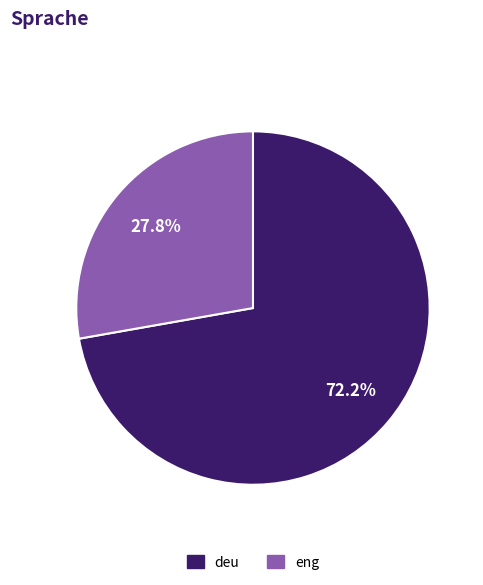

How many slices are in this pie chart?

2